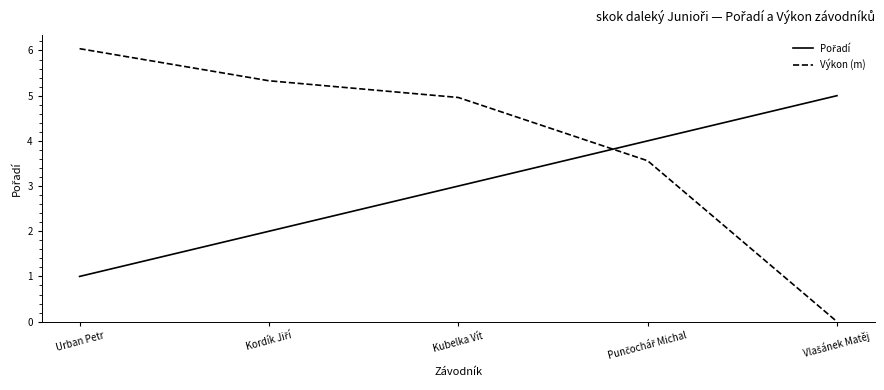

Is it true that Výkon (m) equals 6.0 at Urban Petr?

True